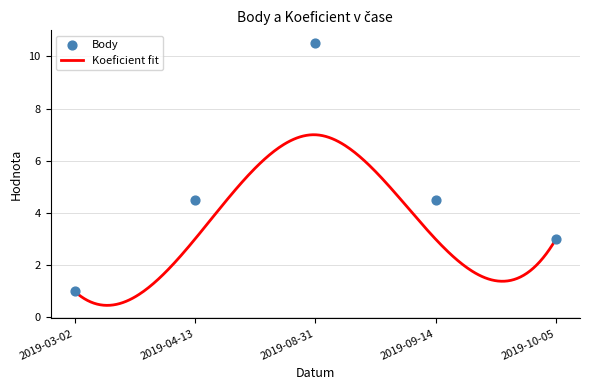

What is the change in value from 2019-03-02 to 2019-08-31?

+9.5